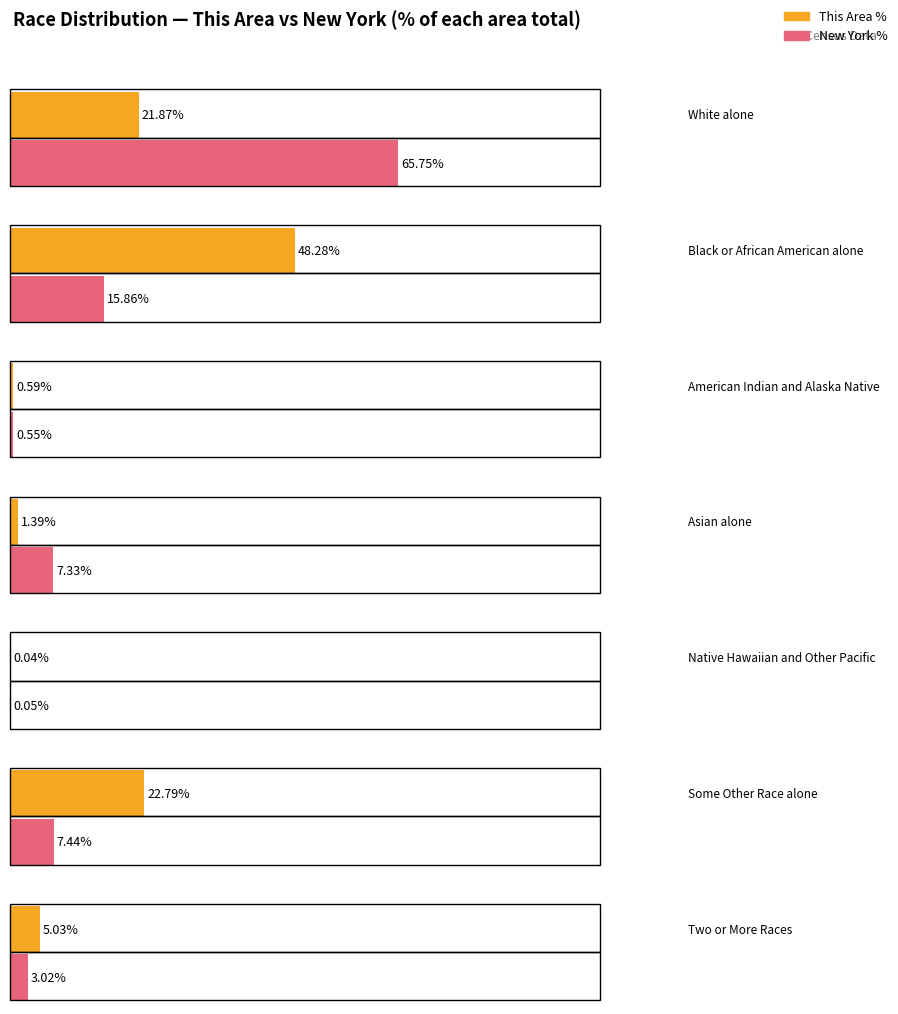

List the labels in order of This Area value, largest first.

Black or African American alone, Some Other Race alone, White alone, Two or More Races, Asian alone, American Indian and Alaska Native, Native Hawaiian and Other Pacific